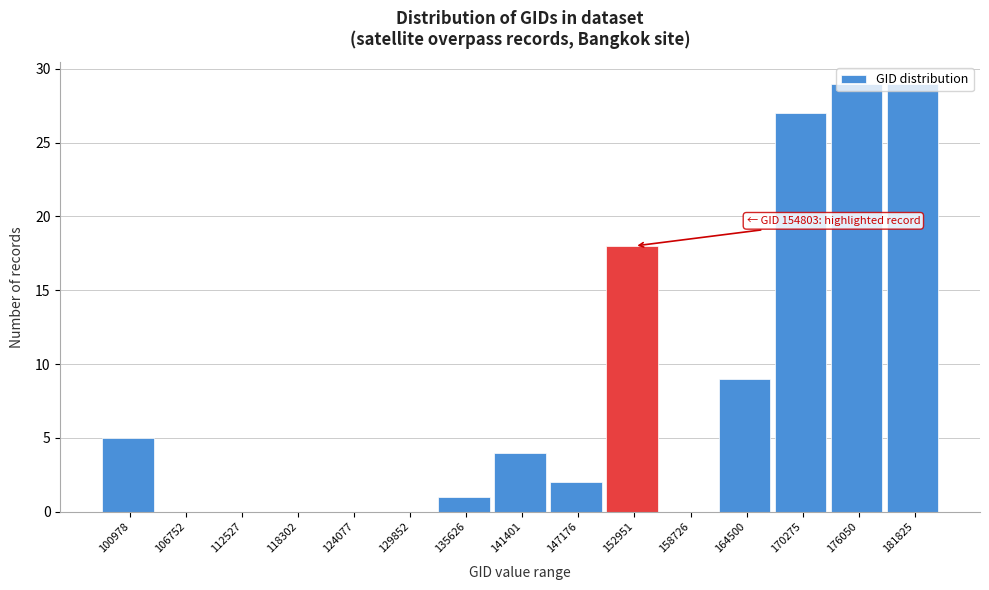

What is the sum of the values at 176050 and 147176?

31